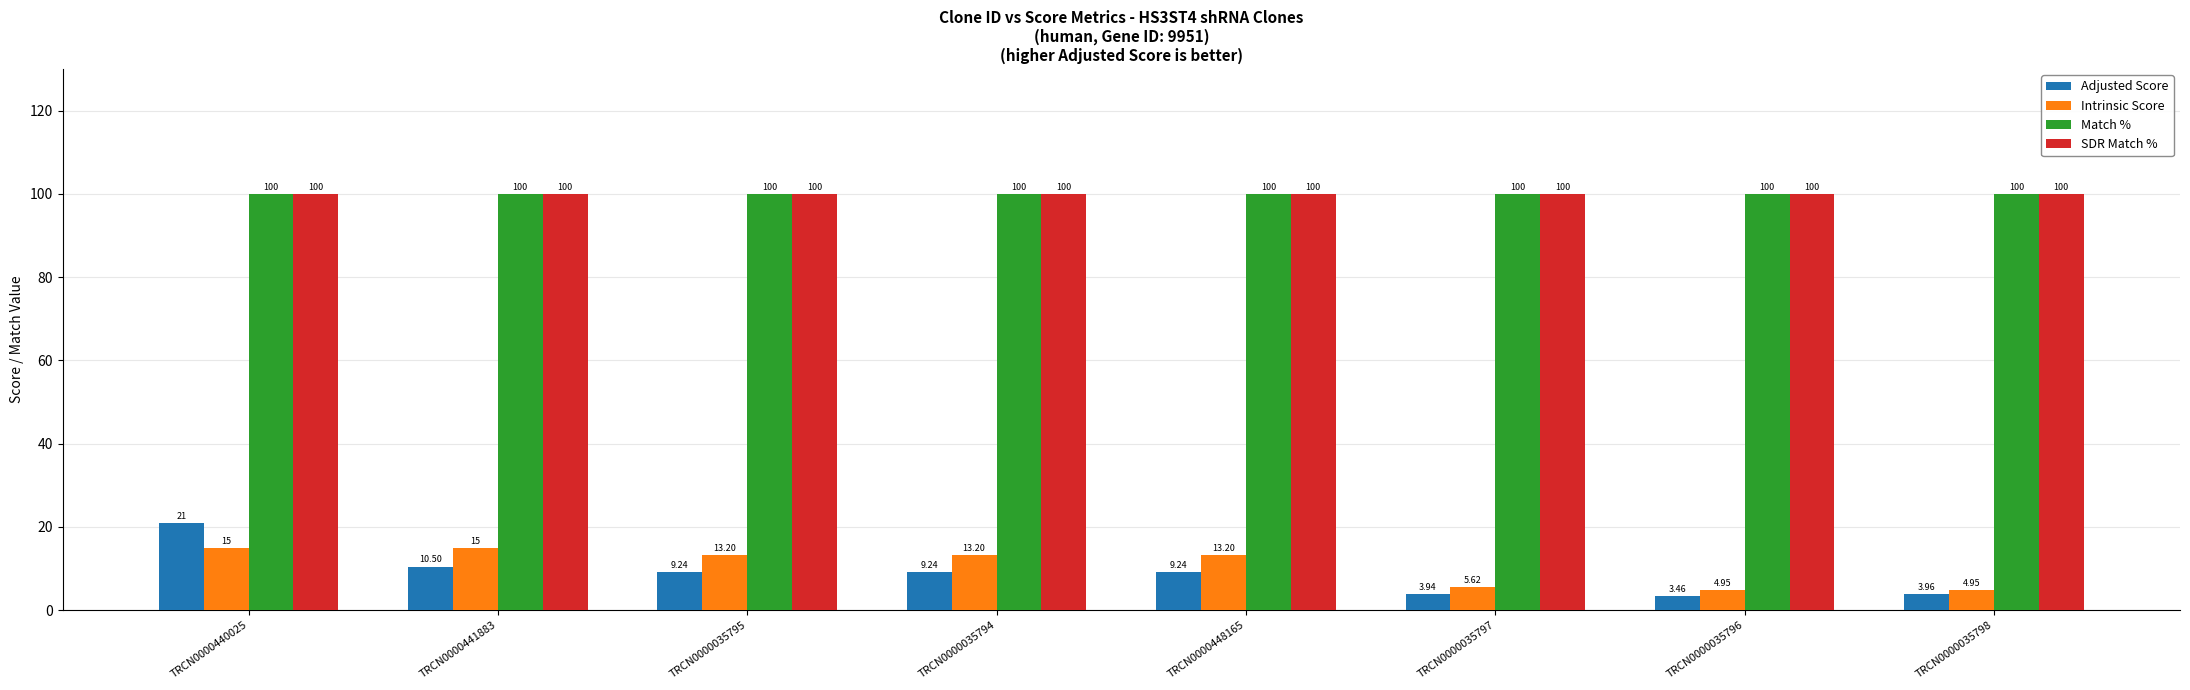

At which category is the sum across all series the highest?

TRCN0000440025